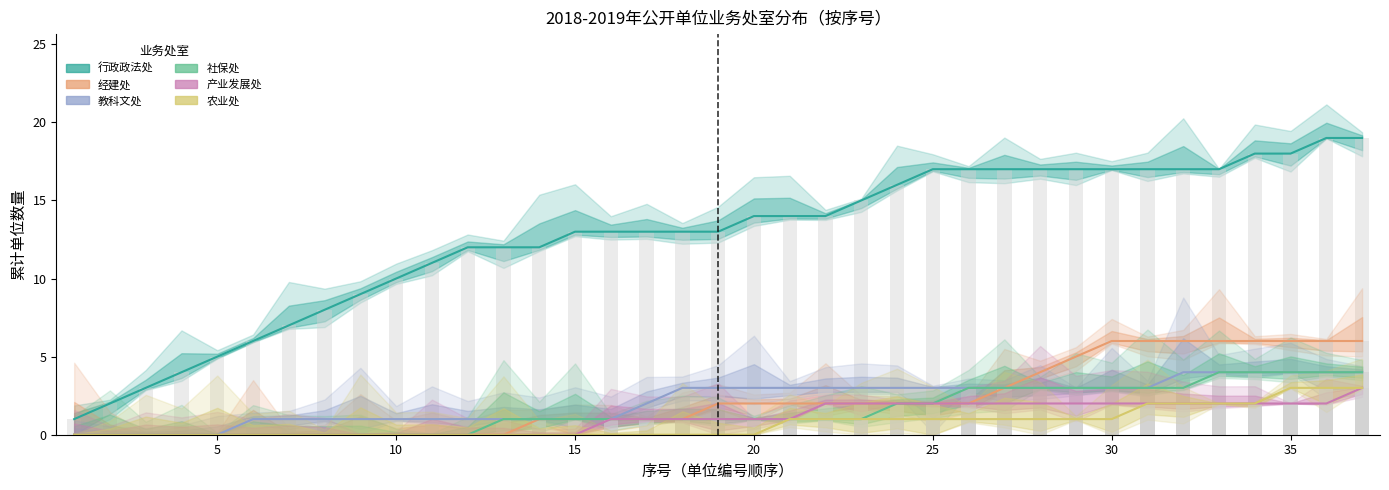

Does the chart contain any negative values?

No